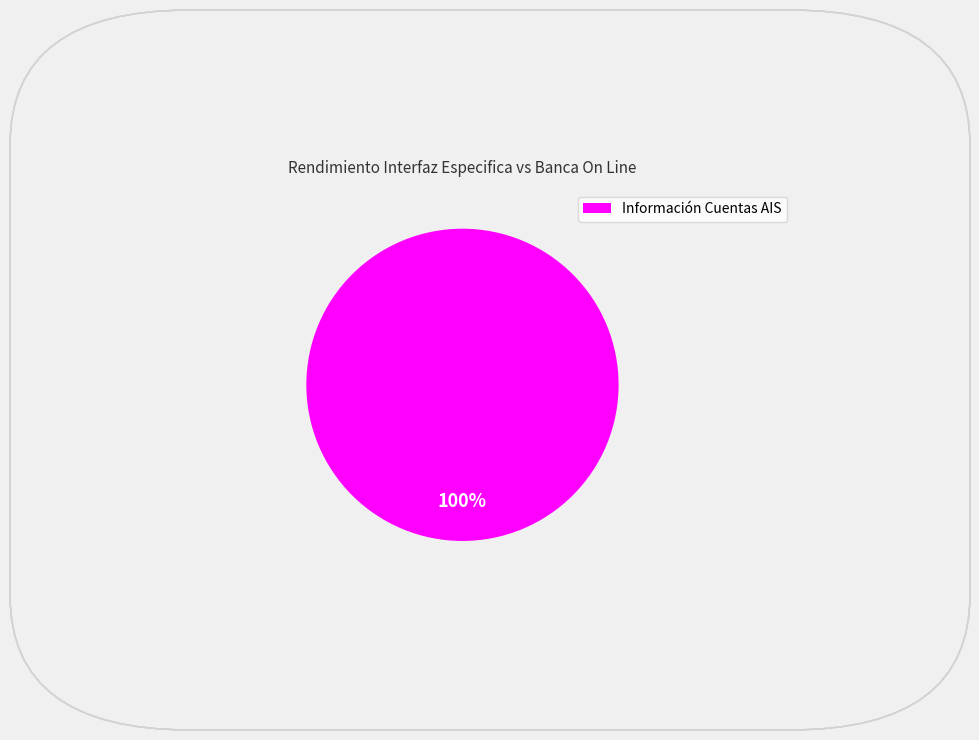

How many slices are in this pie chart?

1